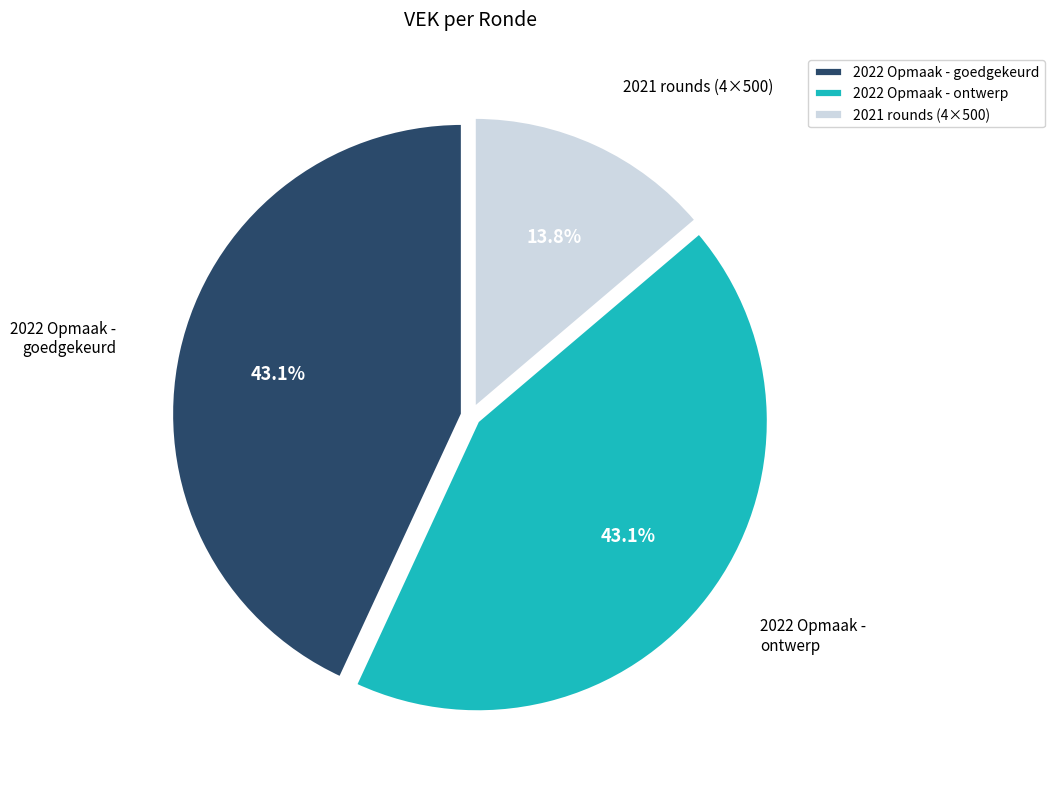

Combined, what portion of the pie is 2021 rounds (4×500) and 2022 Opmaak - ontwerp?

56.9%